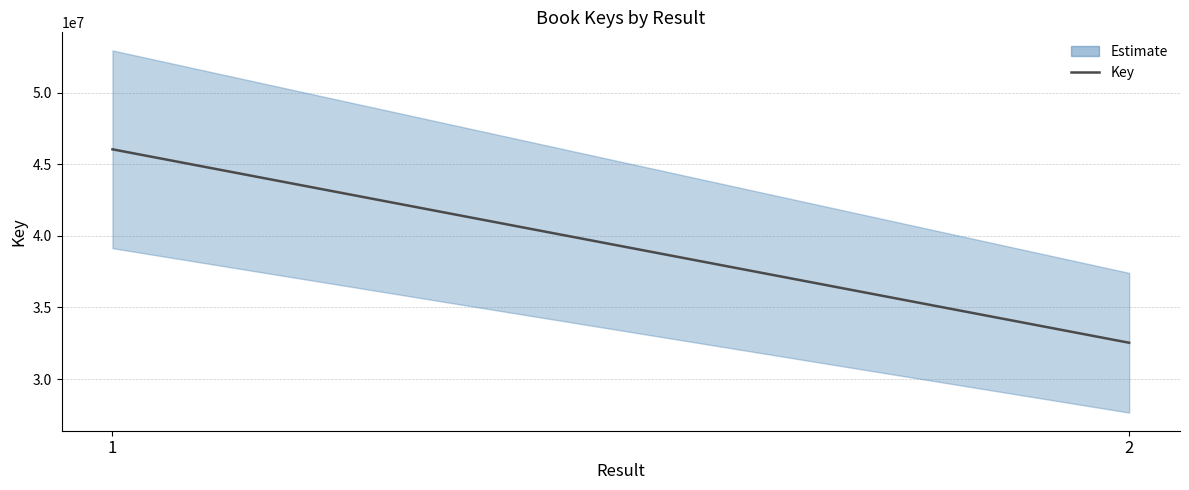

How many categories are shown in the chart?

2